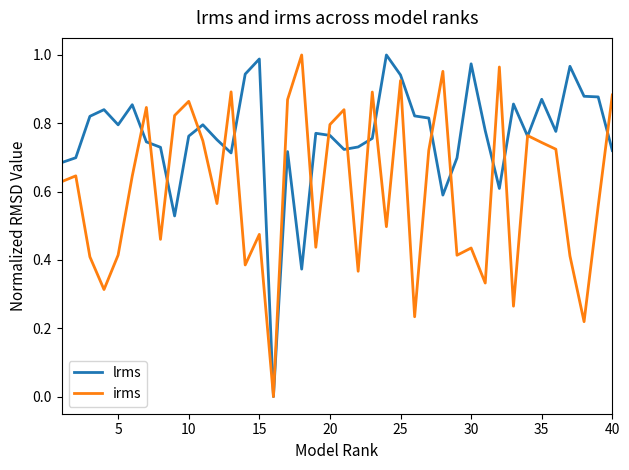

Which series has the largest total across all categories?

lrms